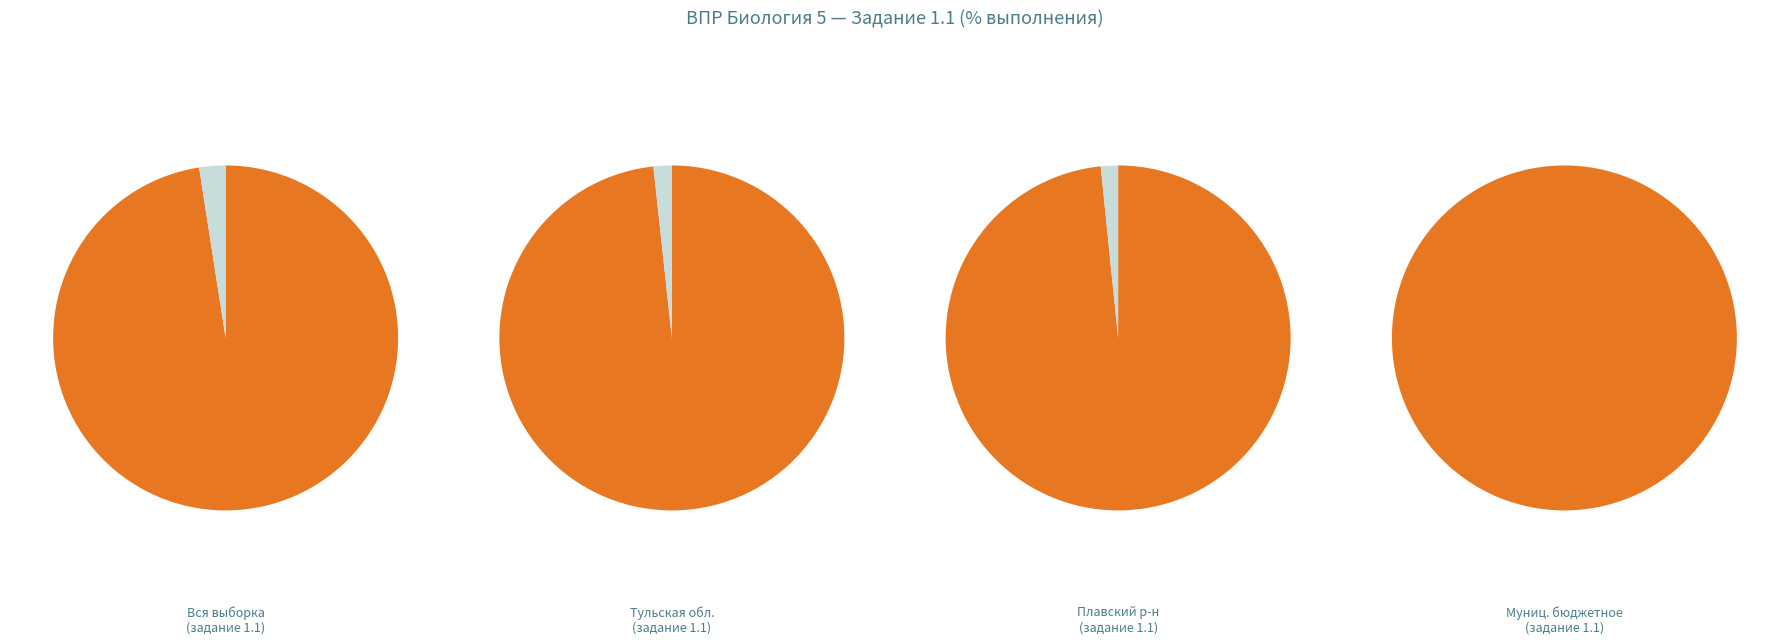

How many segments does this pie chart have?

4